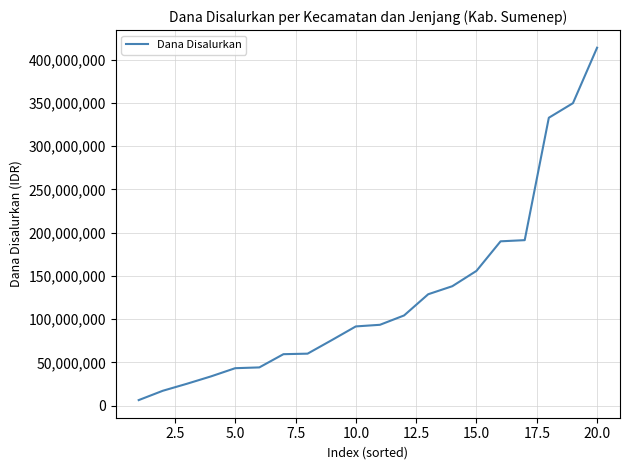

What is the maximum value shown in the chart?

413775000